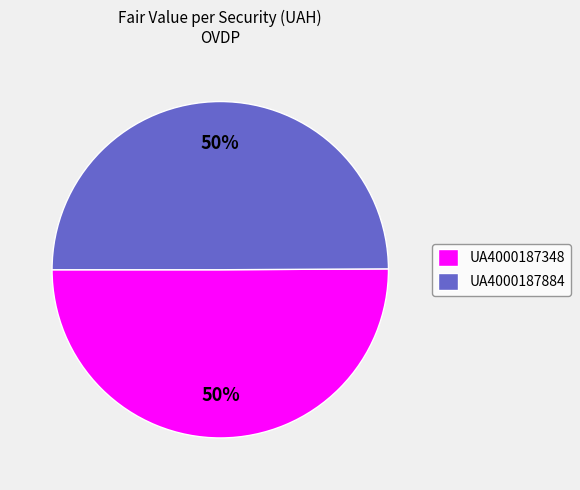

To the nearest percent, what portion does UA4000187348 represent?

50%